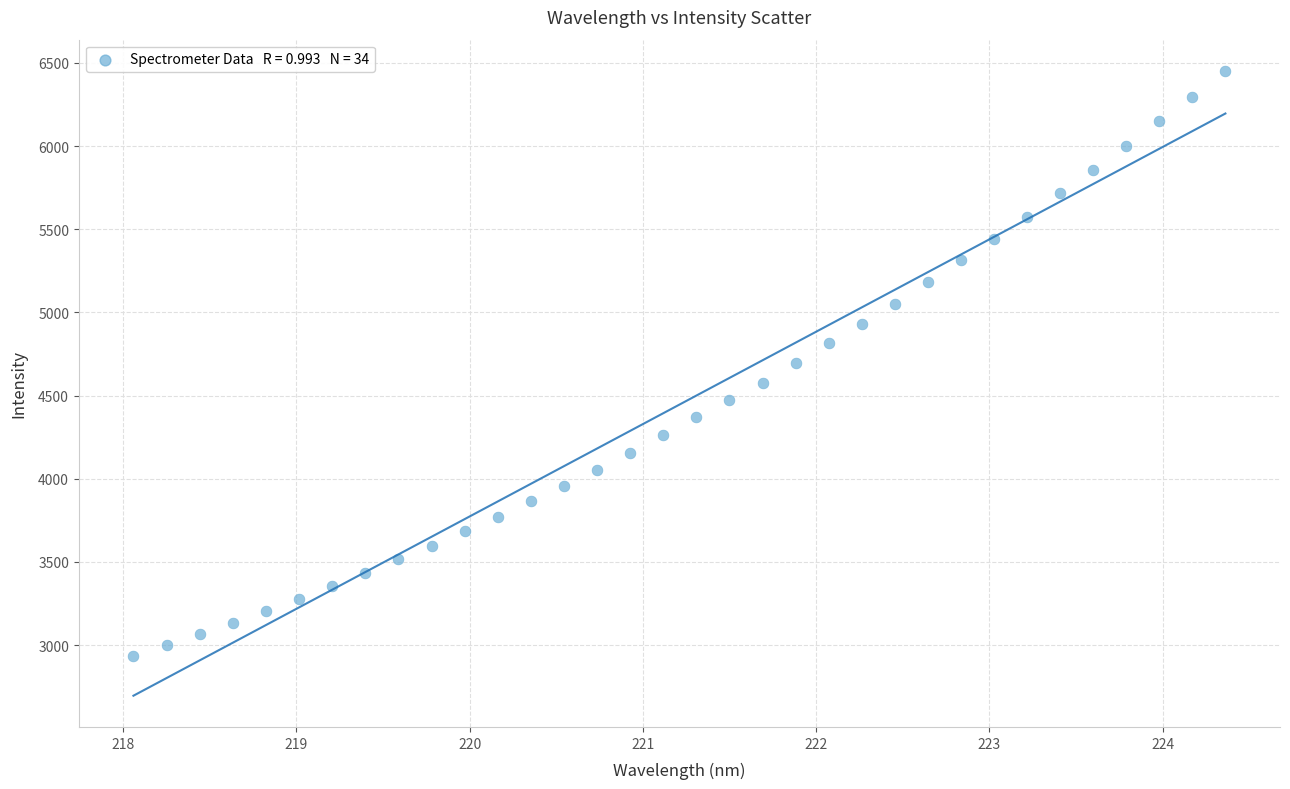

What is the range of Y values (max minus min)?

3513.9